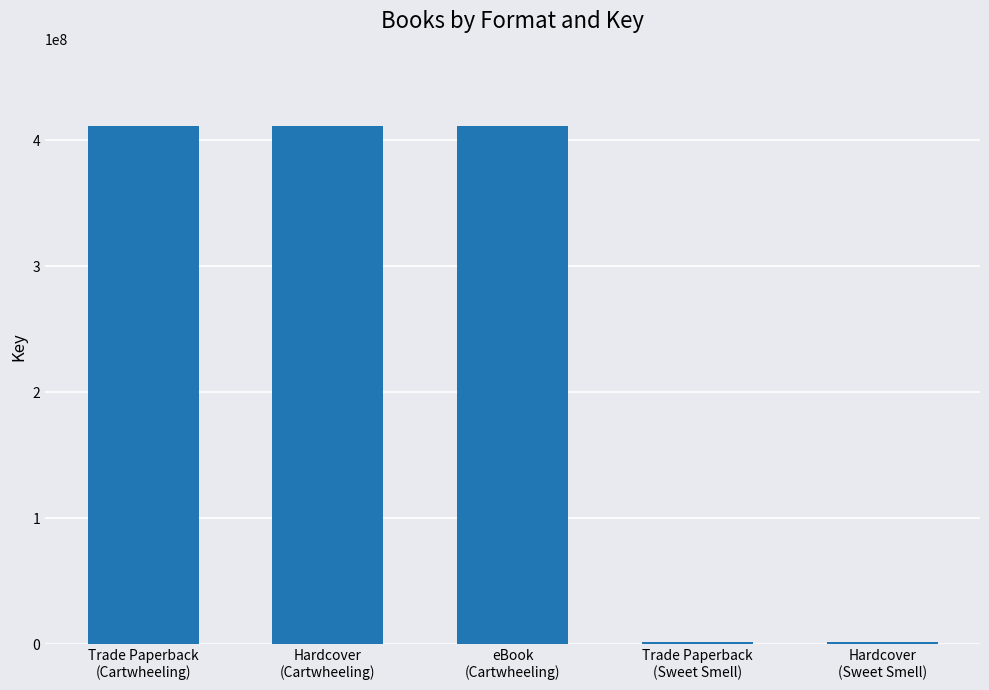

Reading left to right, what are all the values shown in this chart?

410792173	410792173	410792173	1579119	1579119